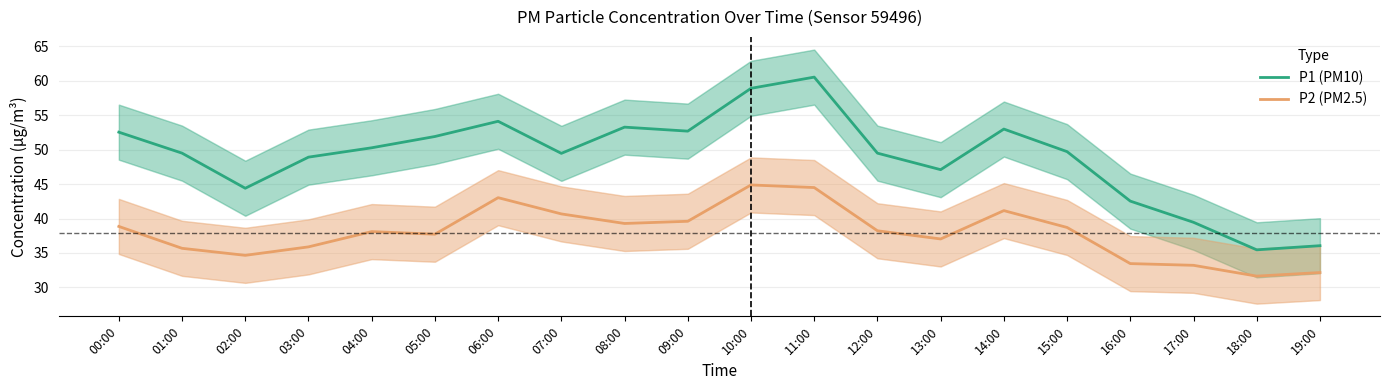

At which category does the chart reach its minimum across all series?

18:00